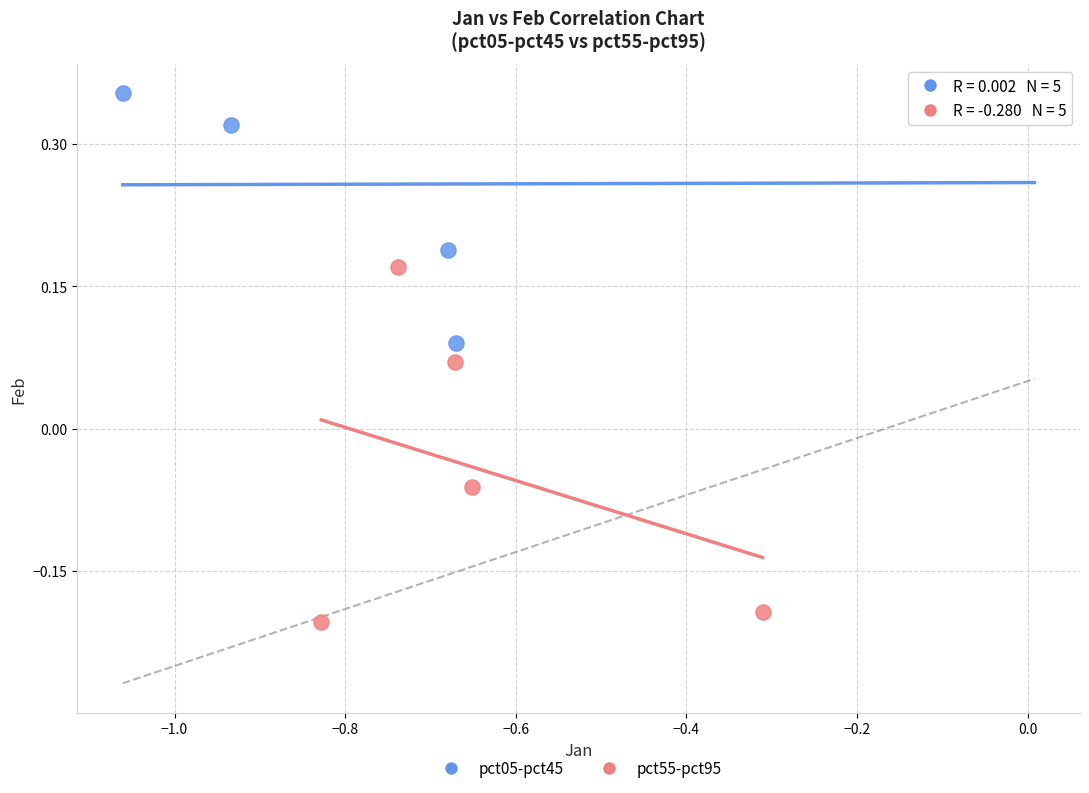

Which series has the widest spread of Y values?

pct55-pct95